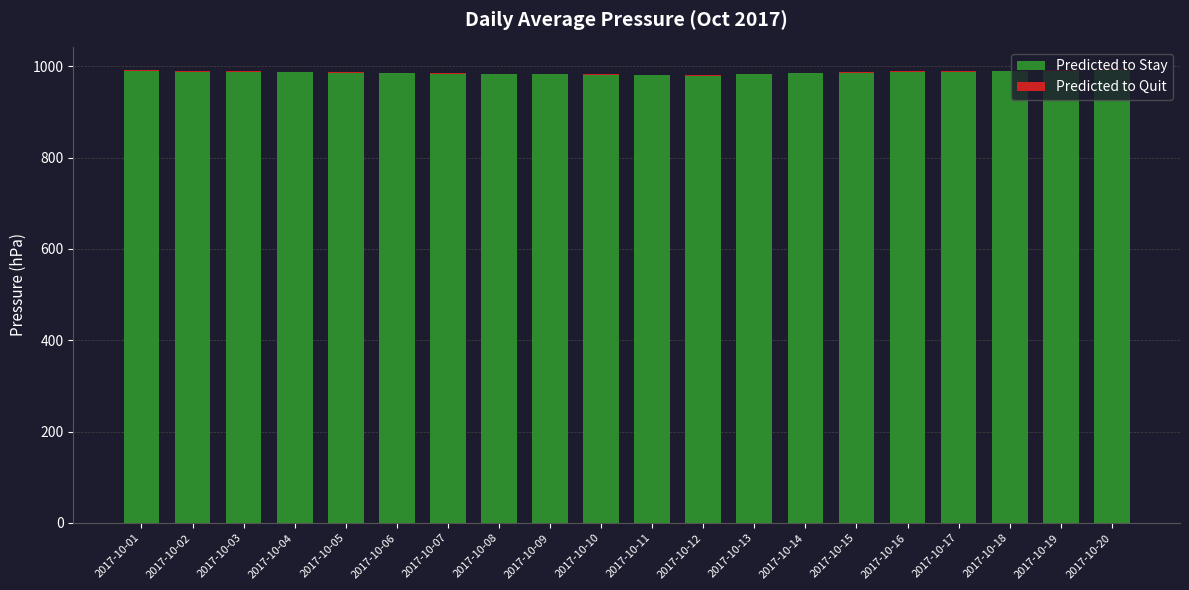

The value of Predicted to Stay at 2017-10-02 is 988. True or false?

True